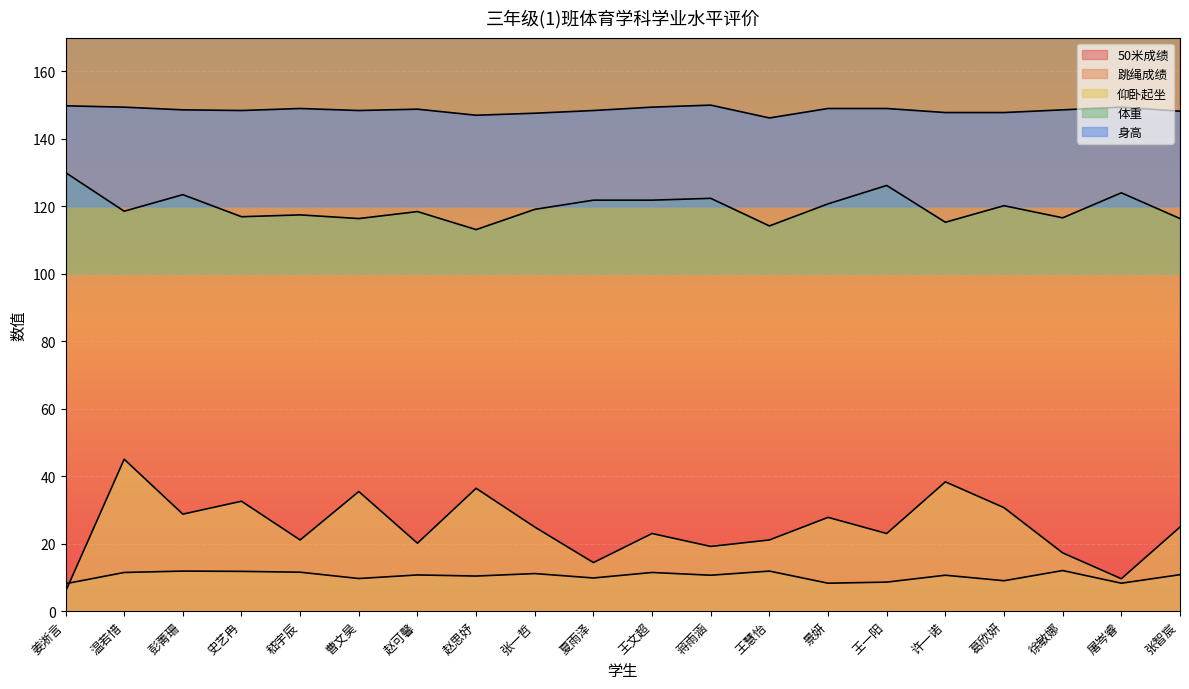

What is the total value across all series at 史艺冉?

490.7